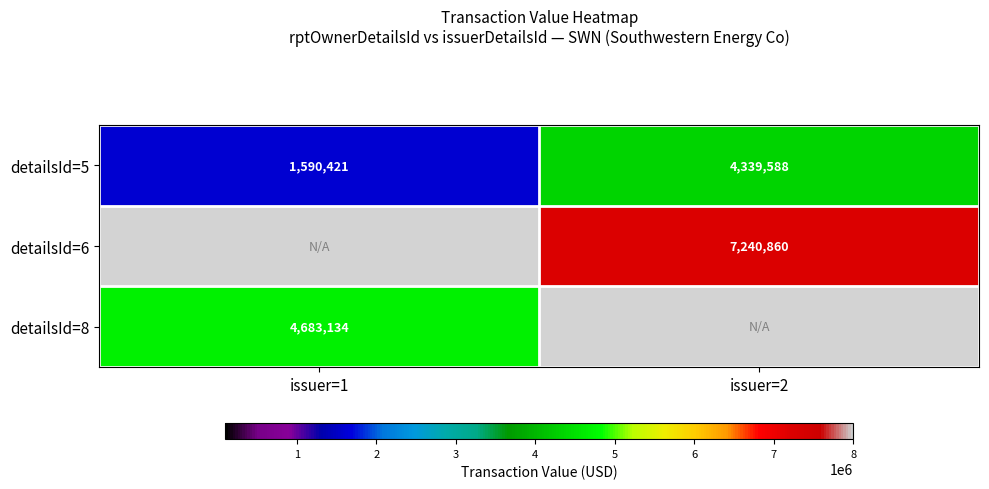

What is the greatest value displayed?

7240860.0